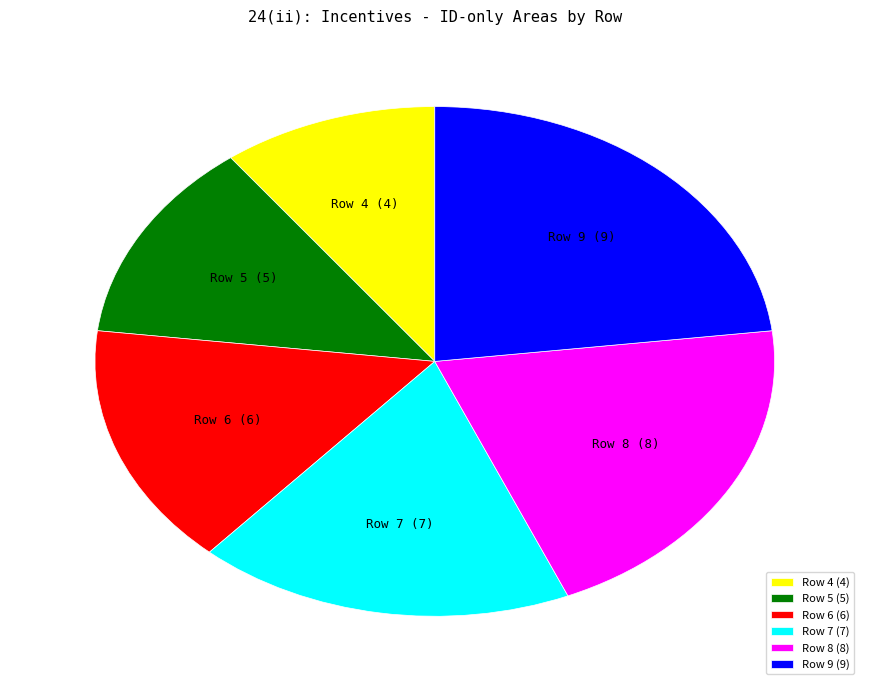

How many slices are in this pie chart?

6